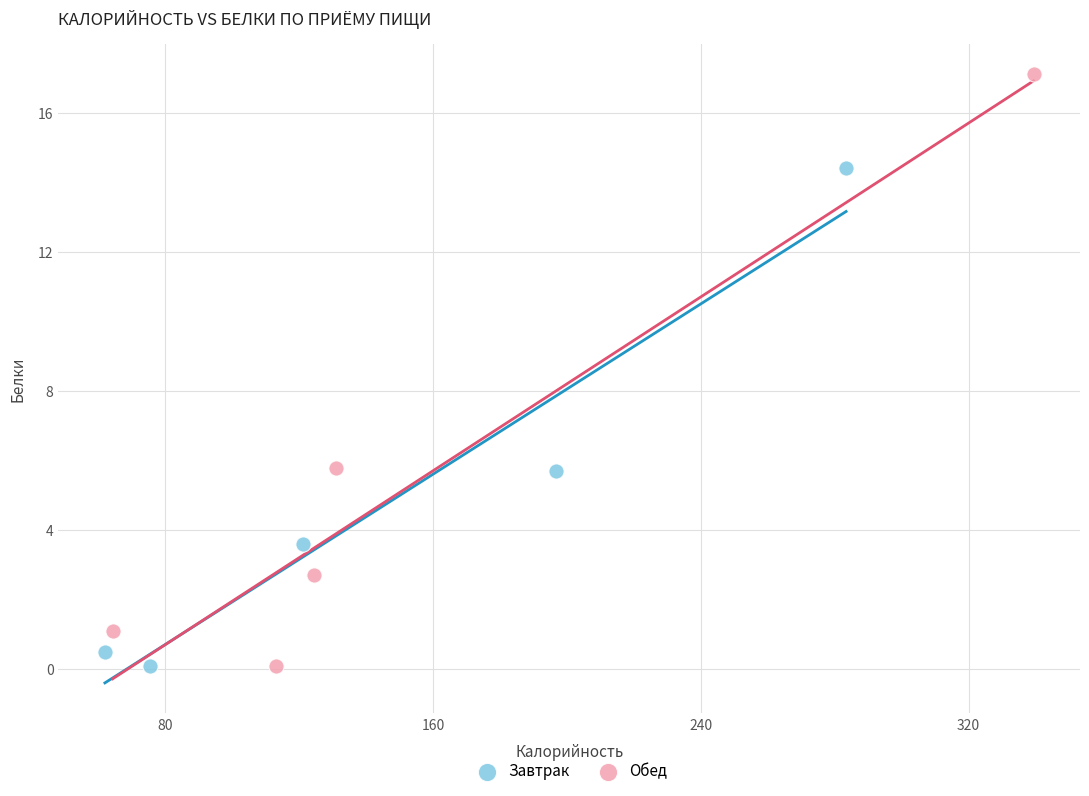

Which series has the largest Y range (max minus min)?

Обед